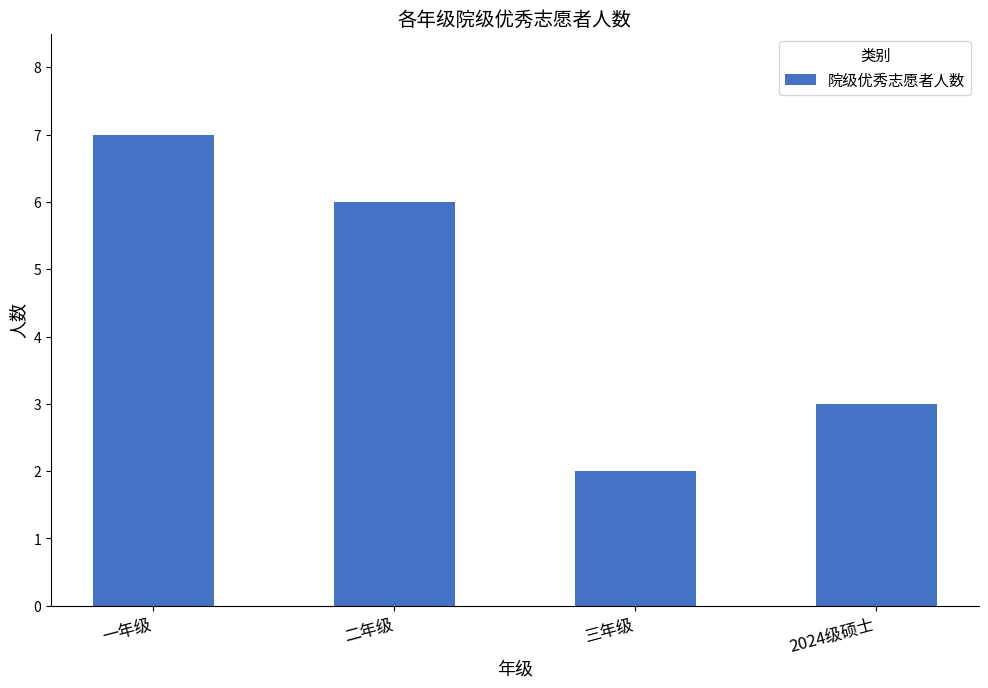

Rank the categories by value from highest to lowest.

一年级, 二年级, 2024级硕士, 三年级